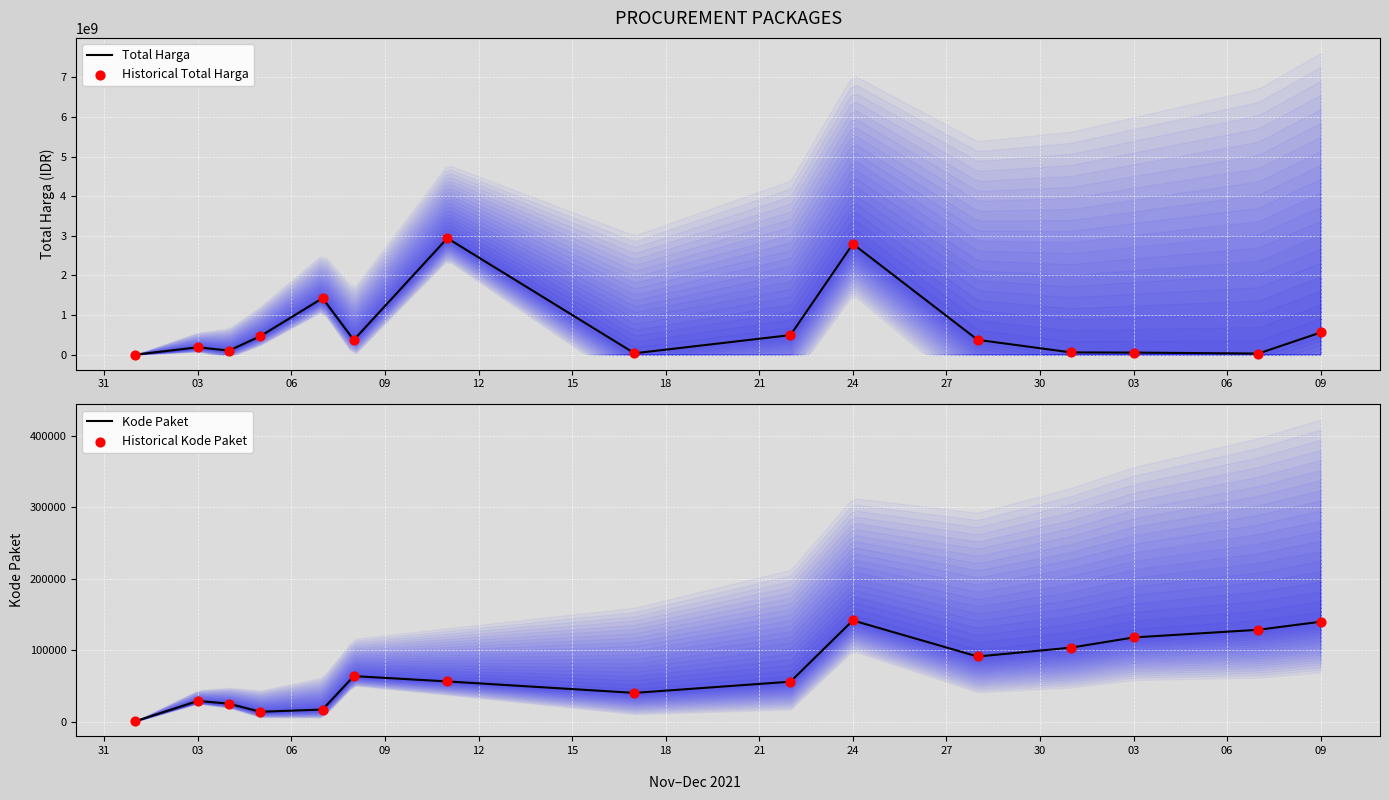

Is the value of Total Harga at 15 greater than the value of Historical Kode Paket at 18?

Yes